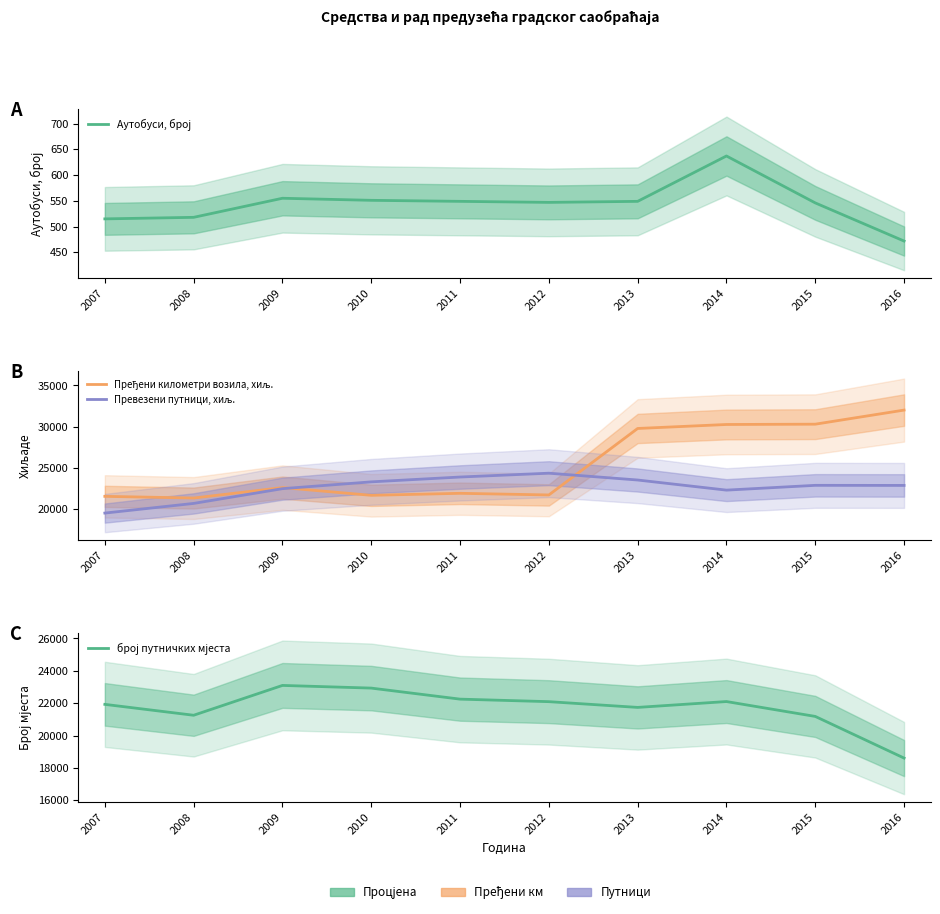

Is it true that број путничких мјеста equals 23096 at 2009?

True